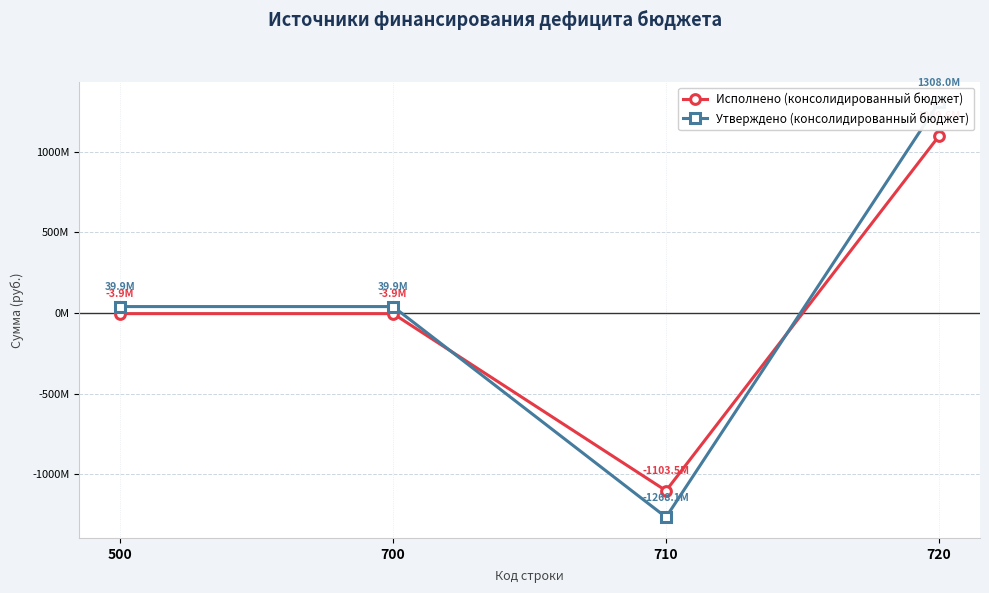

At which category is the sum across all series the highest?

720